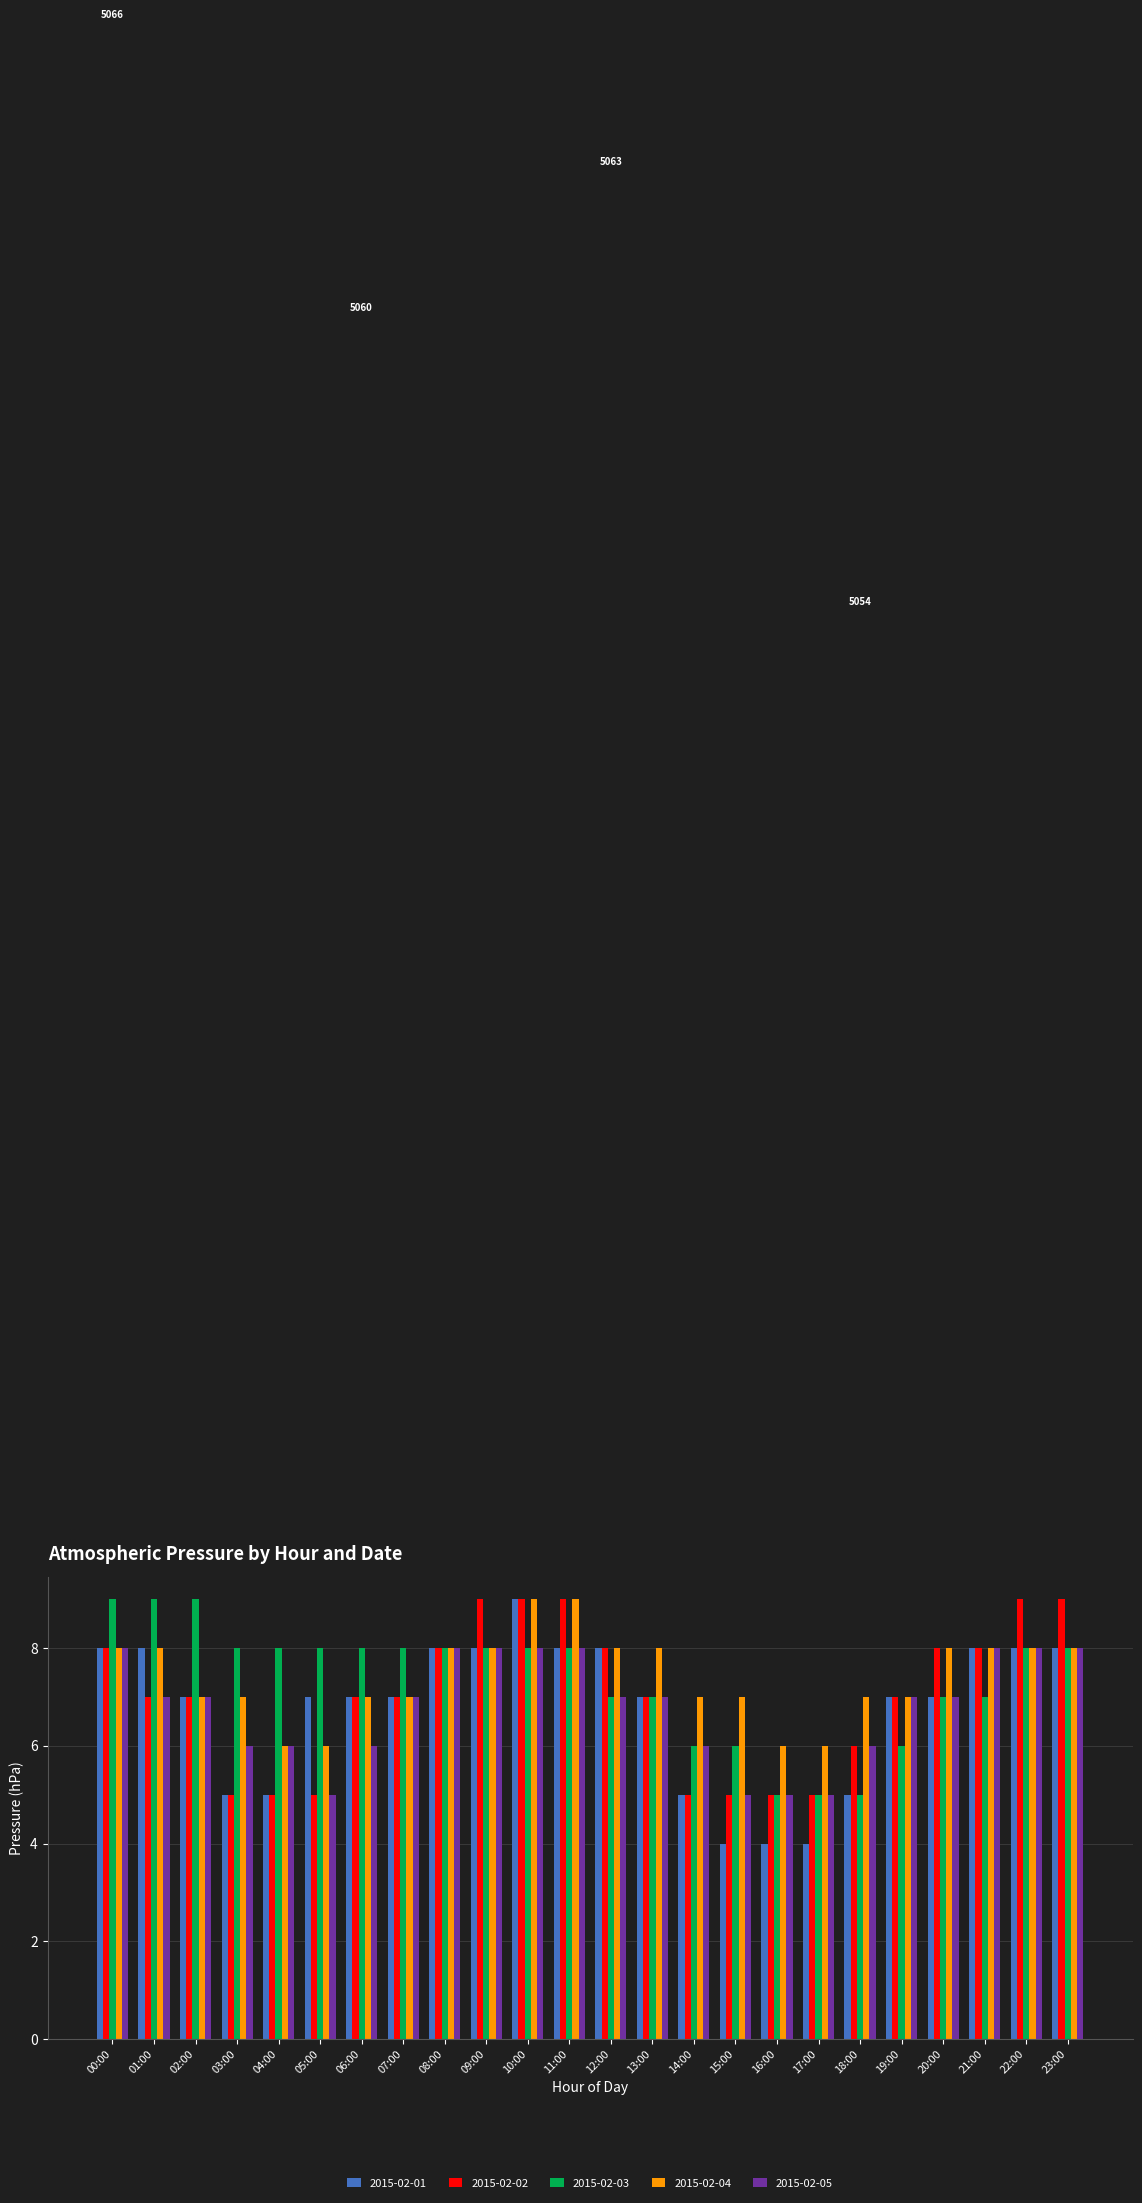

Reading right to left, list all the values displayed in this chart.

2015-02-01: 8	8	8	7	7	5	4	4	4	5	7	8	8	9	8	8	7	7	7	5	5	7	8	8
2015-02-02: 9	9	8	8	7	6	5	5	5	5	7	8	9	9	9	8	7	7	5	5	5	7	7	8
2015-02-03: 8	8	7	7	6	5	5	5	6	6	7	7	8	8	8	8	8	8	8	8	8	9	9	9
2015-02-04: 8	8	8	8	7	7	6	6	7	7	8	8	9	9	8	8	7	7	6	6	7	7	8	8
2015-02-05: 8	8	8	7	7	6	5	5	5	6	7	7	8	8	8	8	7	6	5	6	6	7	7	8